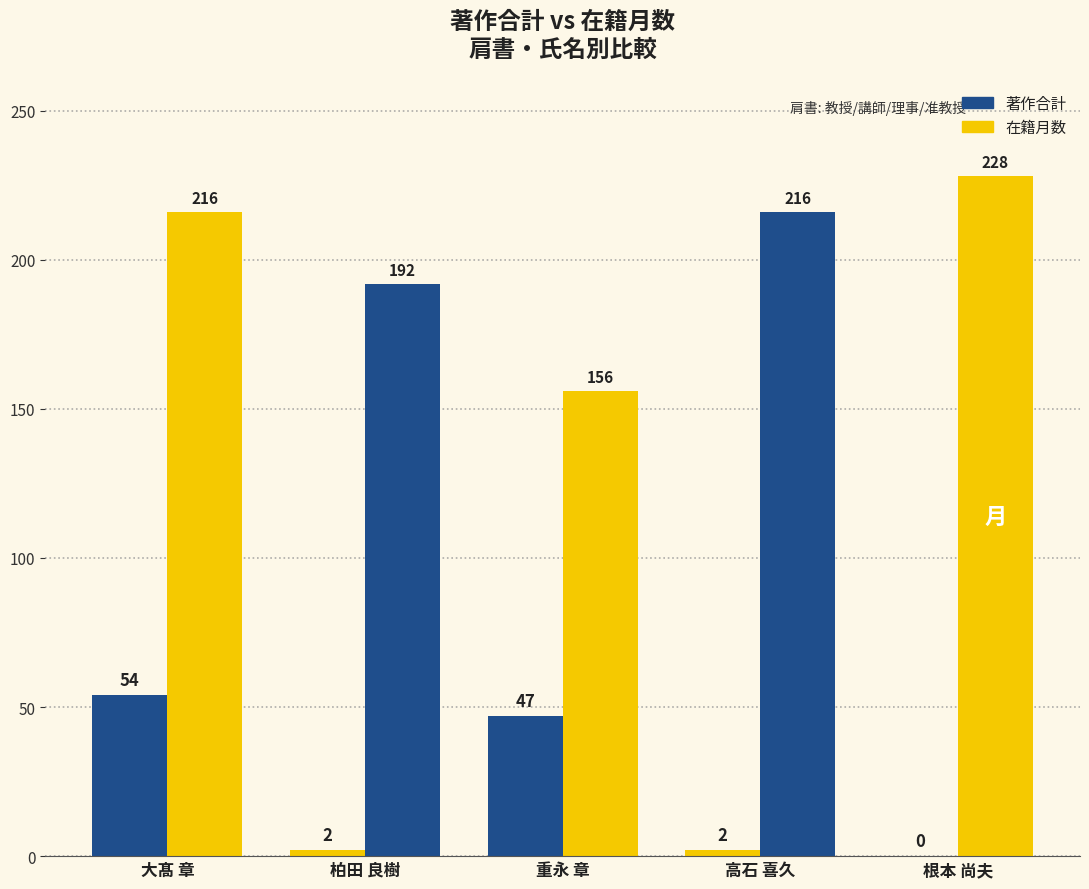

What is the label of the 4th bar from the left?

高石 喜久